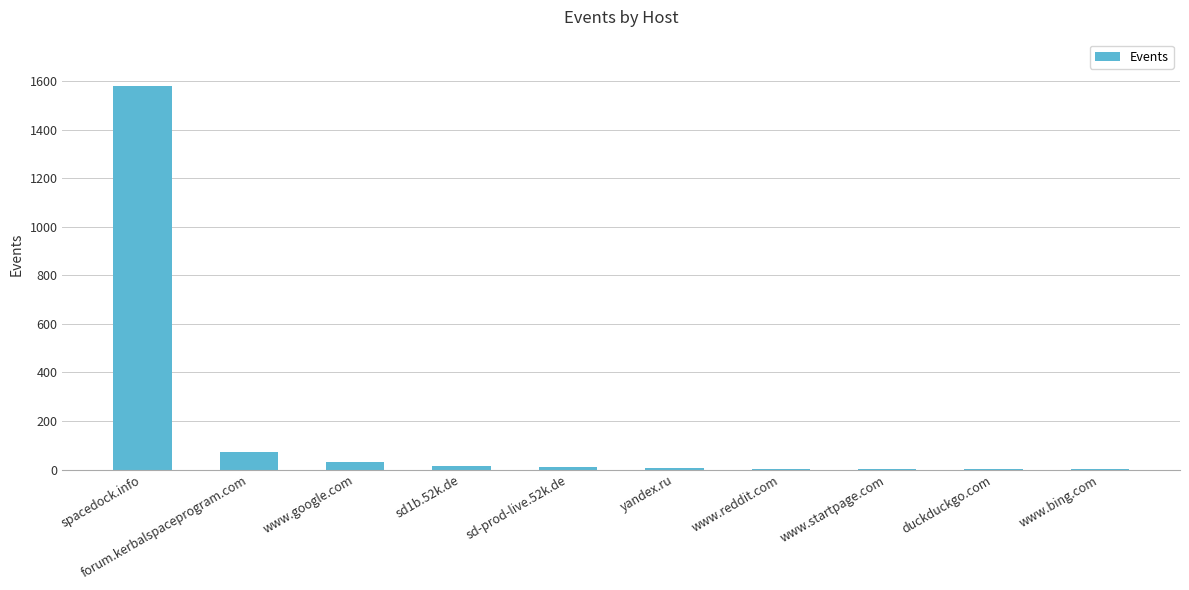

At which label is the value closest to 791?

forum.kerbalspaceprogram.com